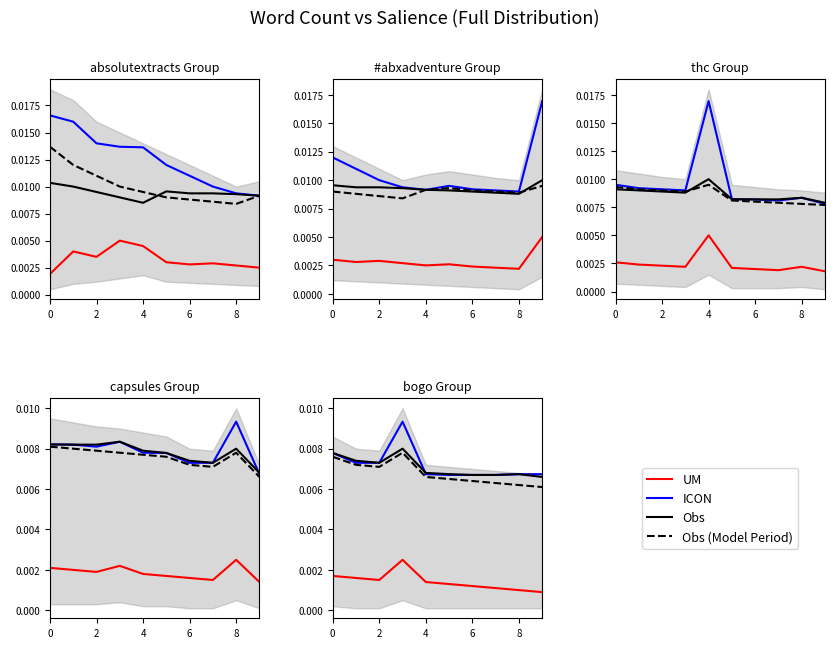

Where is UM nearest to the value 0?

9